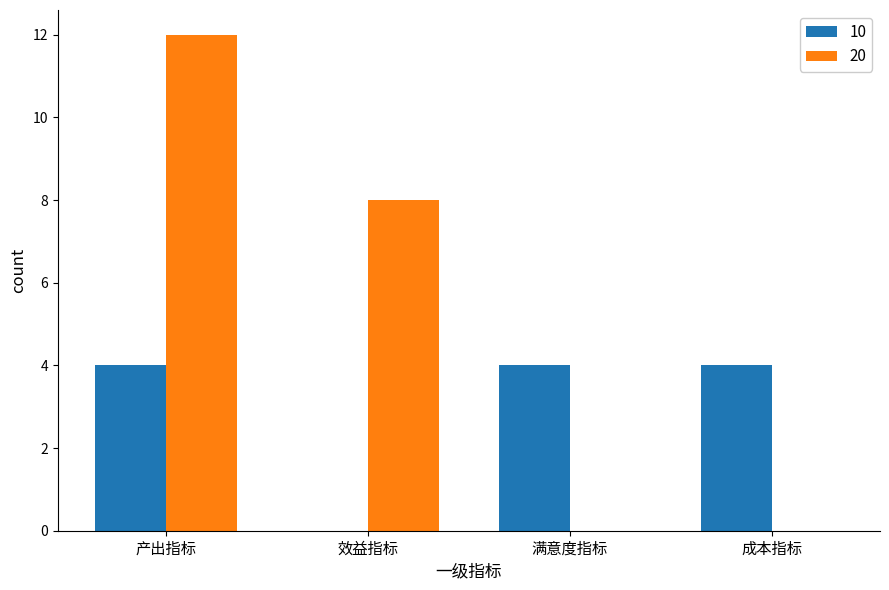

What is the approximate value of 20 at 产出指标?

12